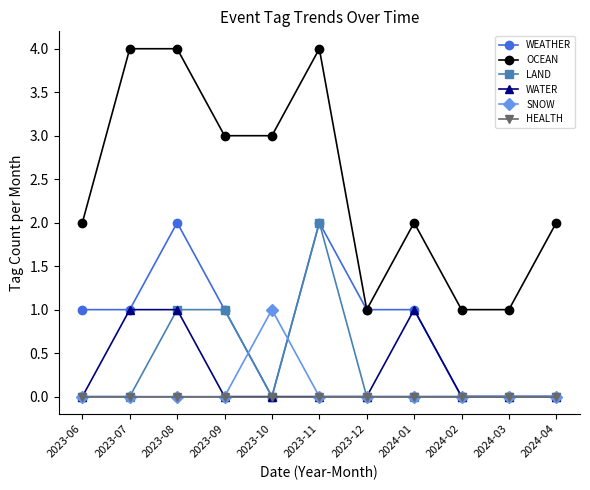

What value does the OCEAN series have at 2023-08?

4